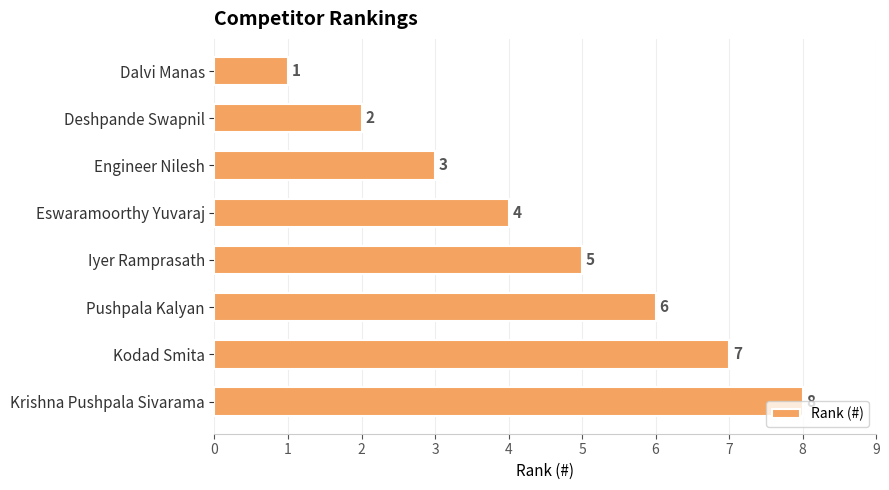

How many values are between 3 and 7?

5